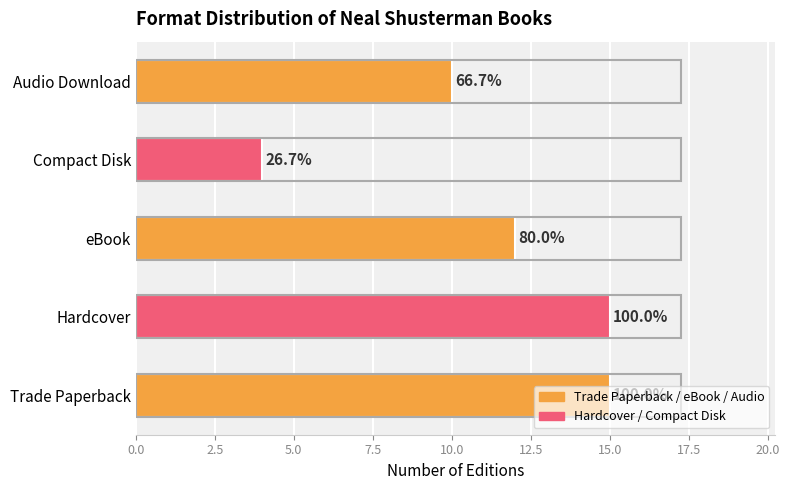

Are the bars horizontal?

Yes